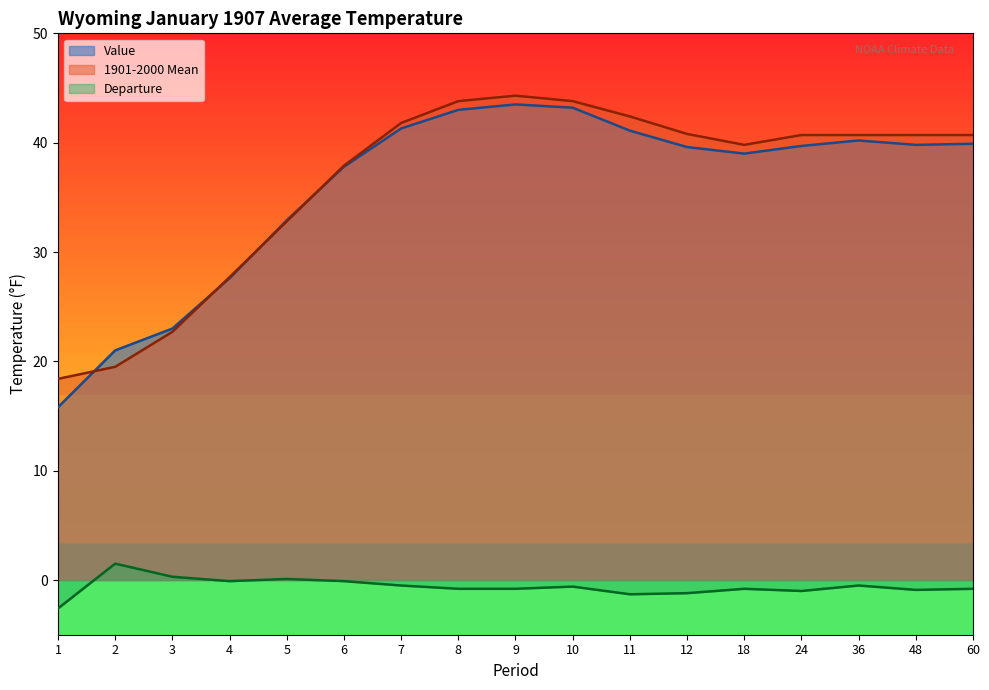

How many data points in Departure are less than 0?

14